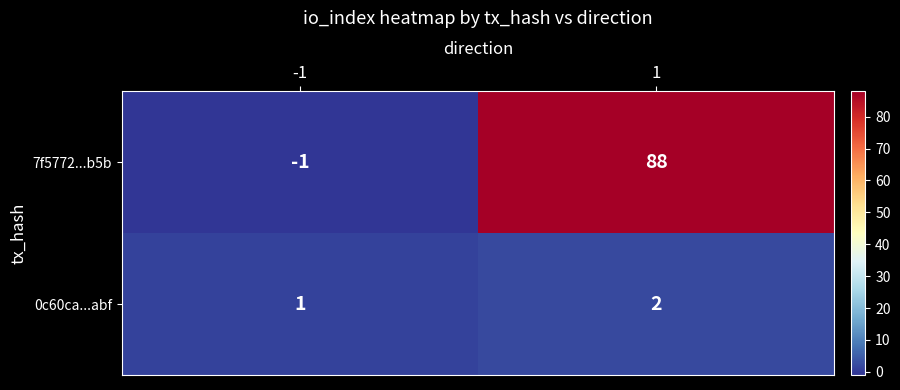

What is the difference between the maximum and minimum values in the 7f5772...b5b series?

89